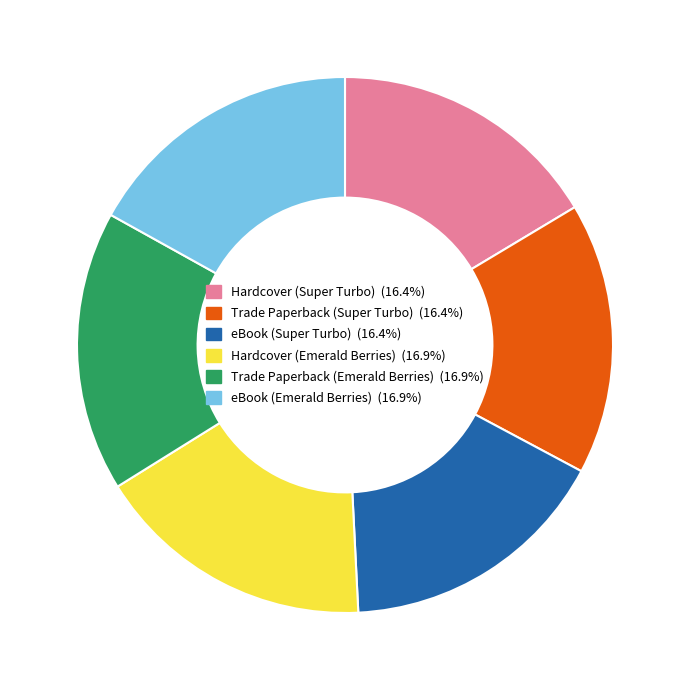

Between Hardcover (Super Turbo) and Trade Paperback (Emerald Berries), which is larger?

Trade Paperback (Emerald Berries)